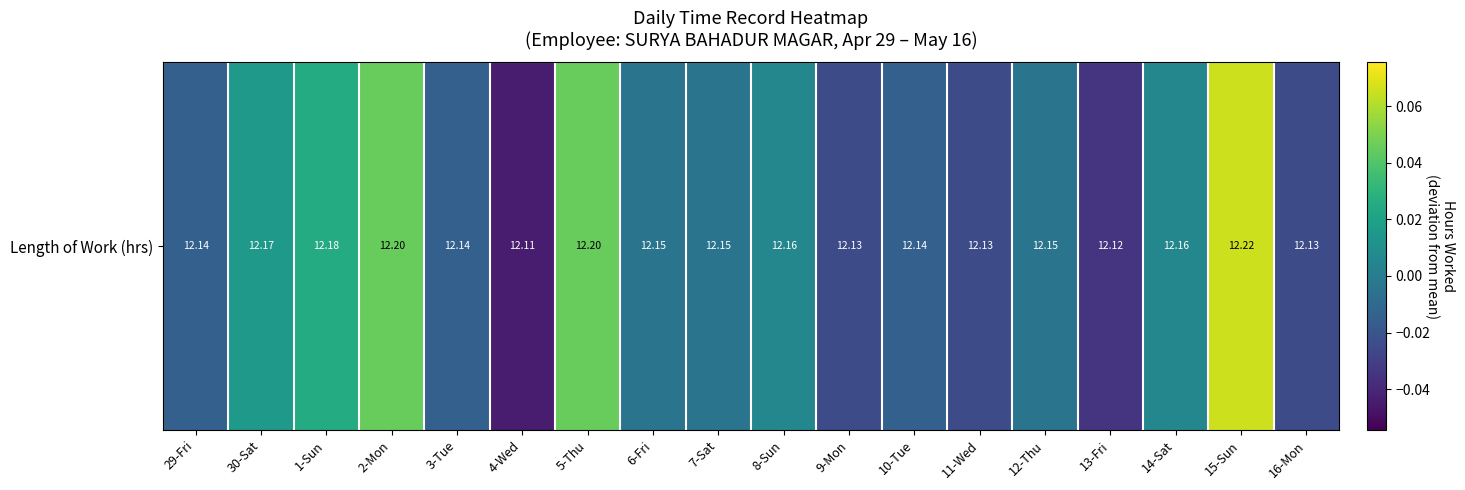

How many values are below 0?

11